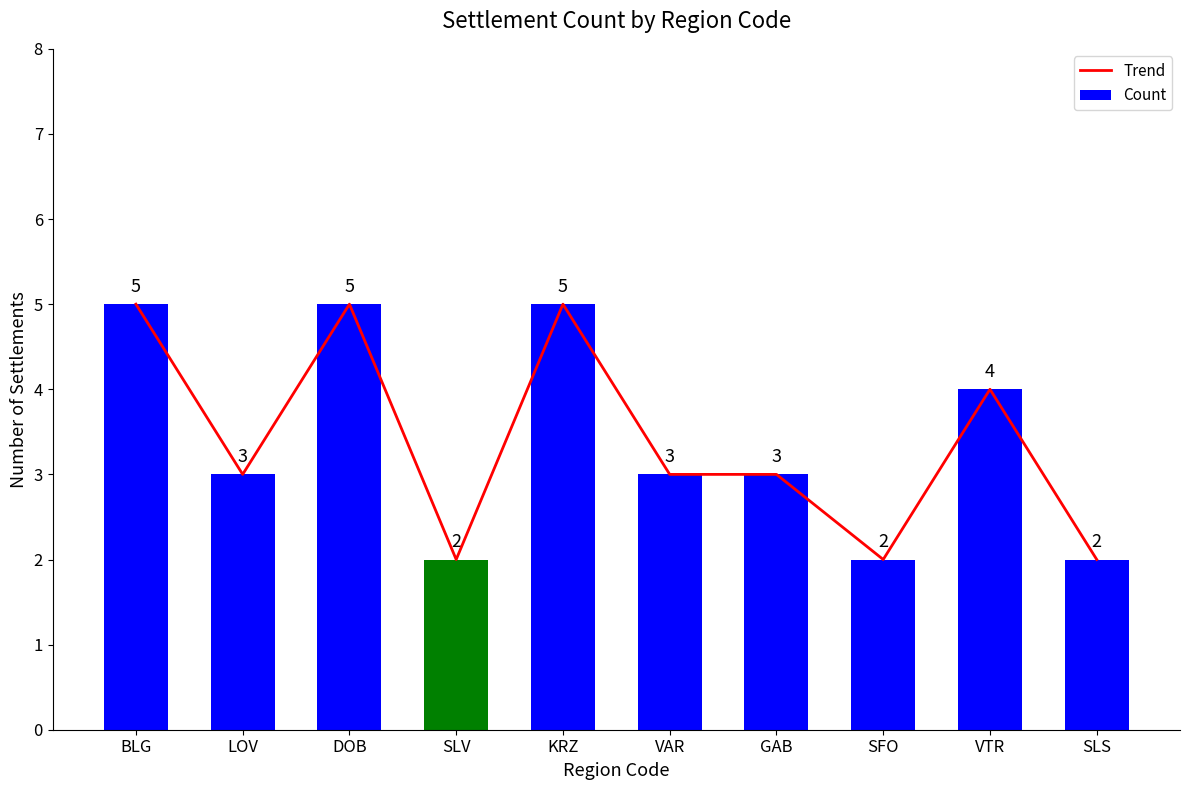

At which label does Count reach its minimum?

SLV